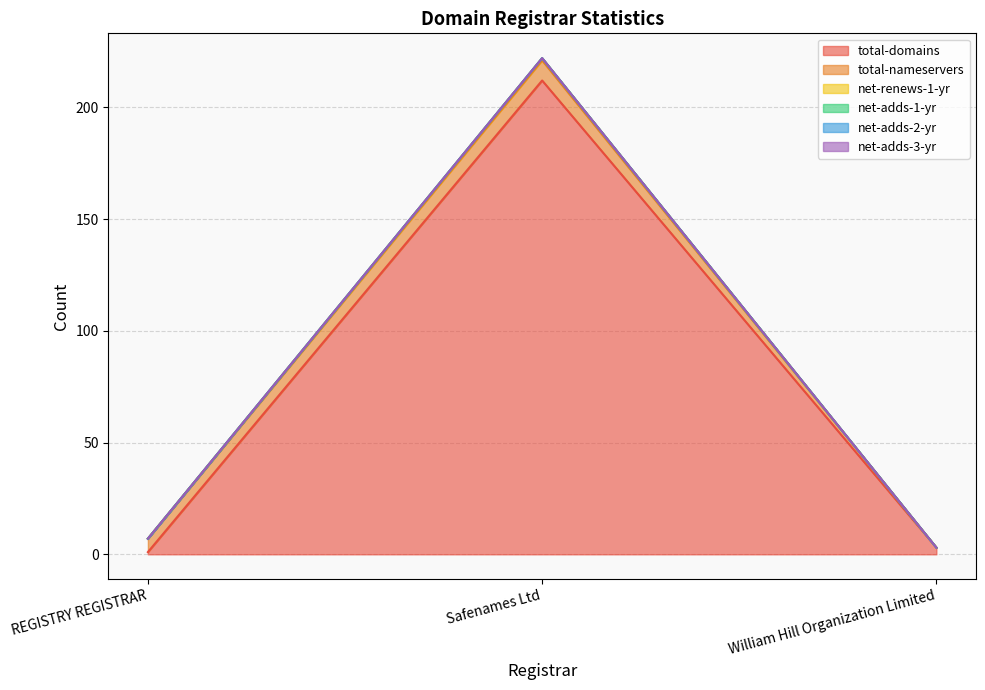

How many data points in total-domains are less than 3?

1